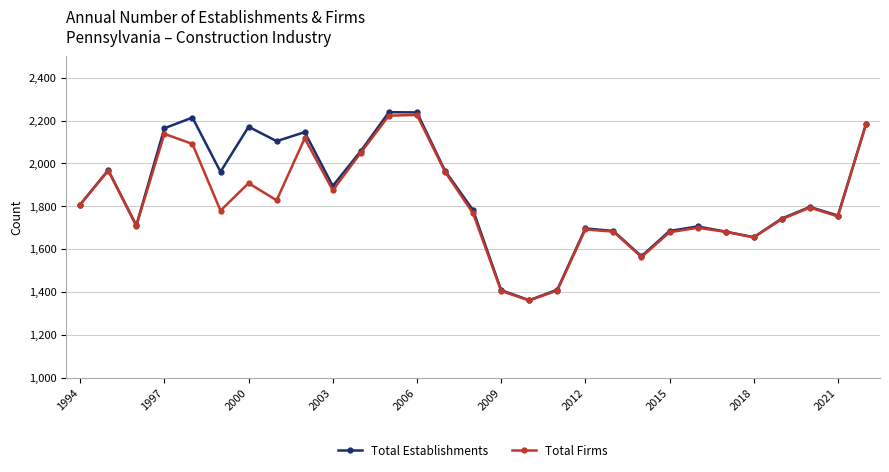

How many lines are shown in the chart?

2